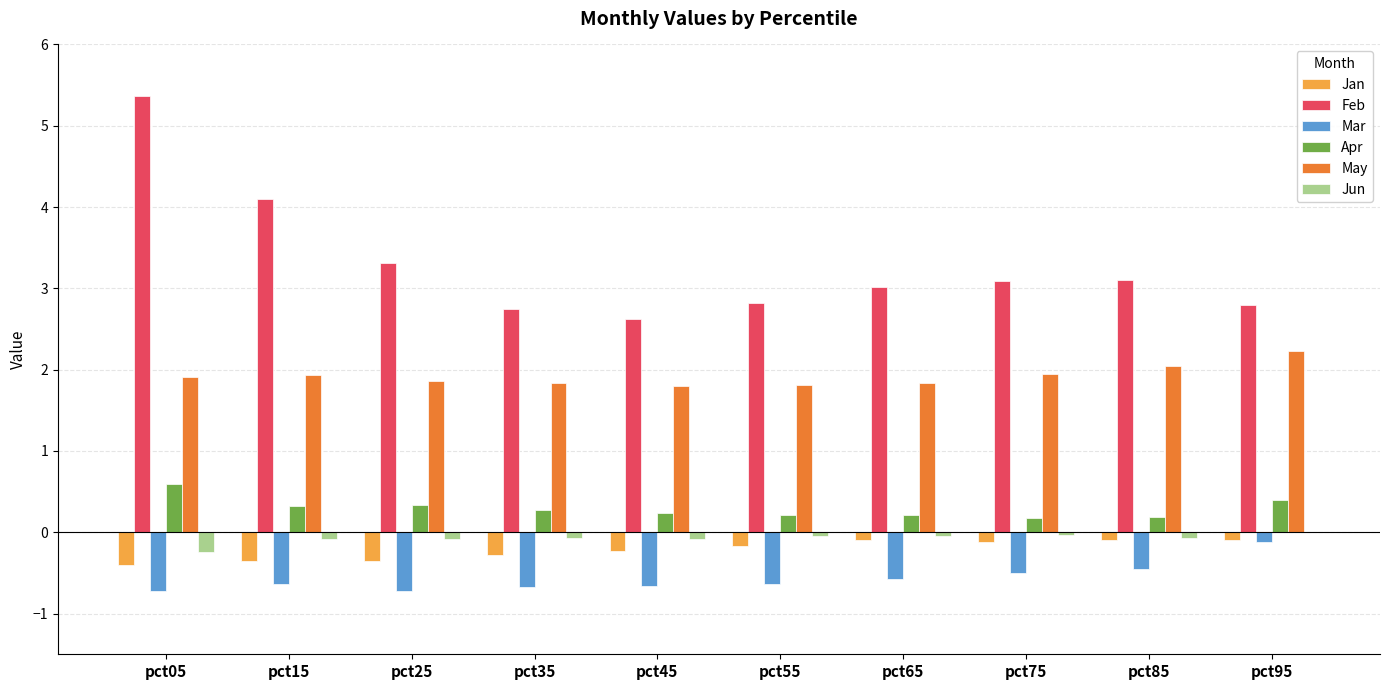

At which label does Mar reach its peak?

pct95